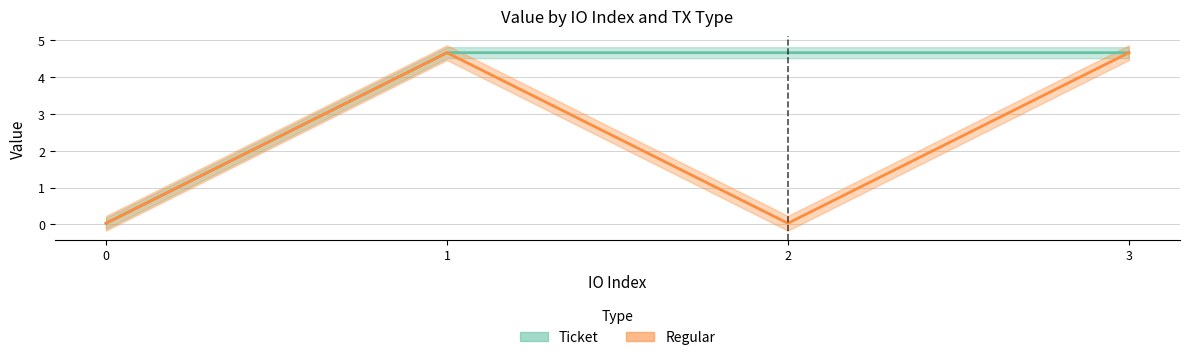

Which category has the highest value in the Ticket series?

1